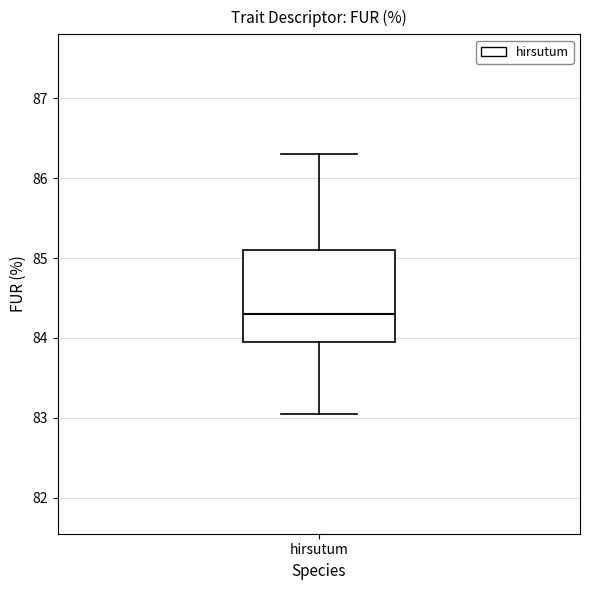

Transcribe this box plot: give where the median line is, the range the box spans, and where the two whiskers end, as read against the y-axis. The values are not printed on the chart, so give them approximately, as read against the axis.

median 84.3, box 84.0 to 85.1, whiskers 83.1 to 86.3